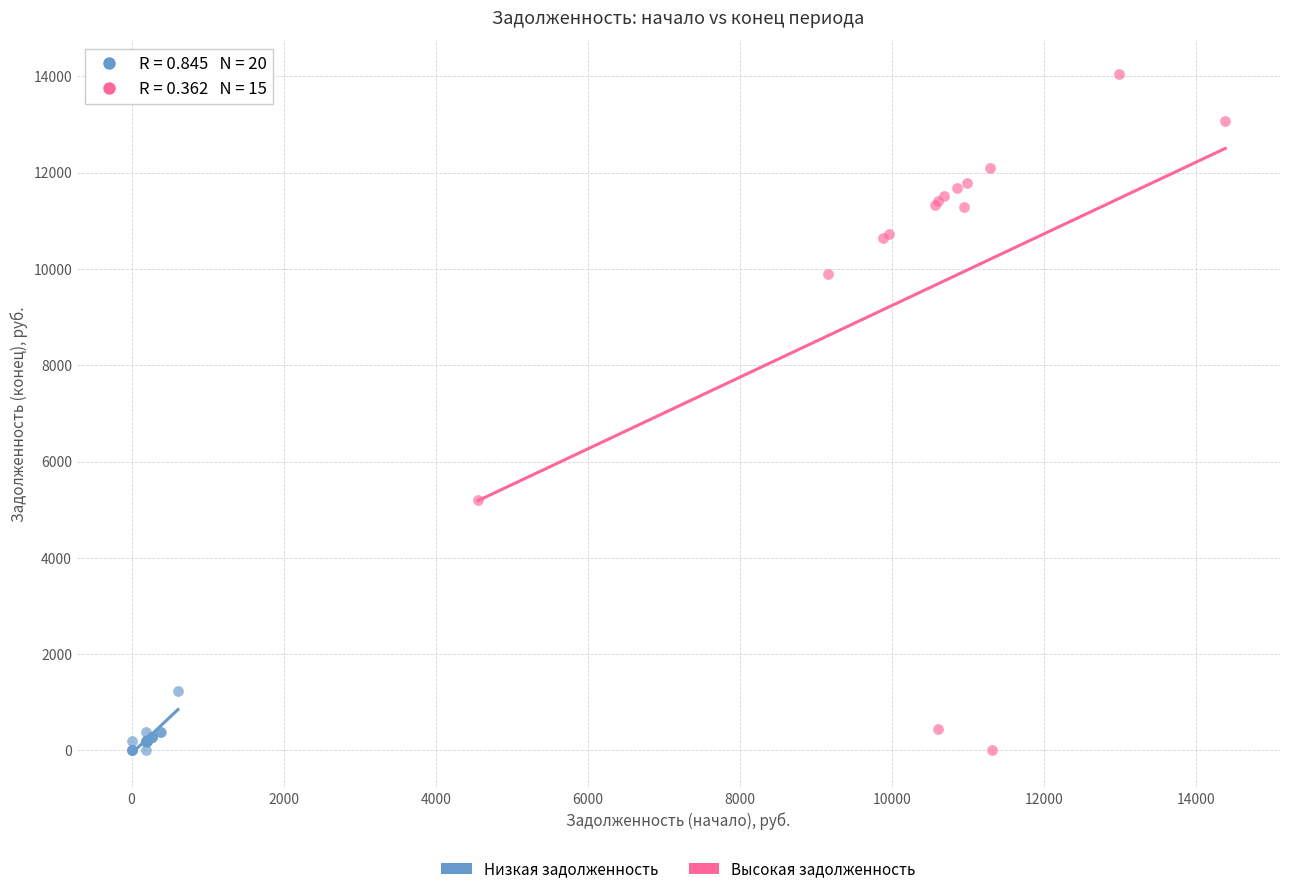

Which series has the largest Y range (max minus min)?

Высокая задолженность